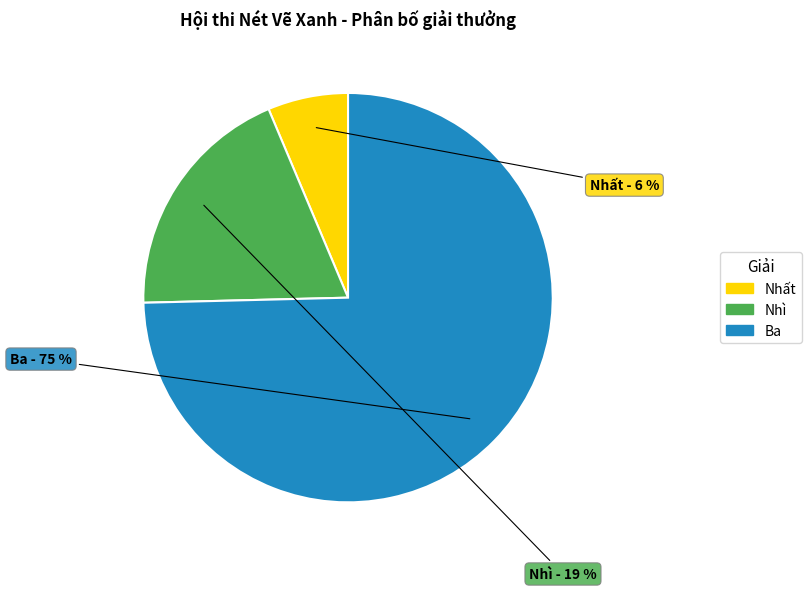

Count the number of slices in the pie.

3